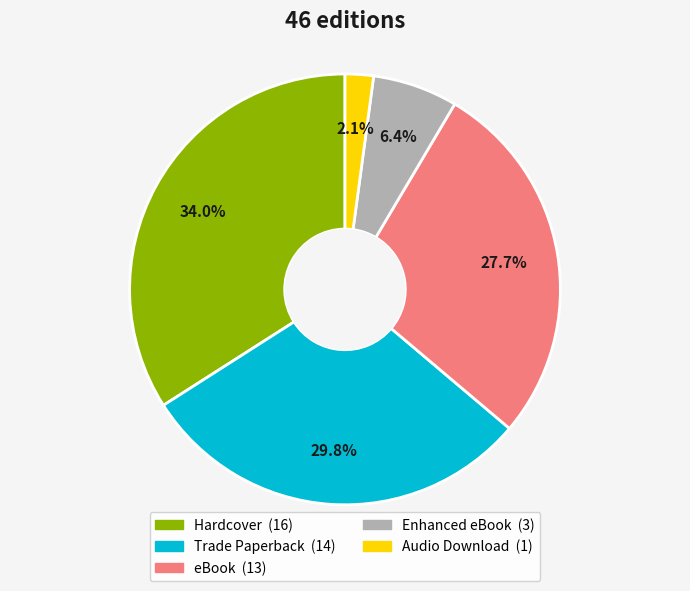

To the nearest percent, what is the difference between the largest and smallest slice percentages?

32%